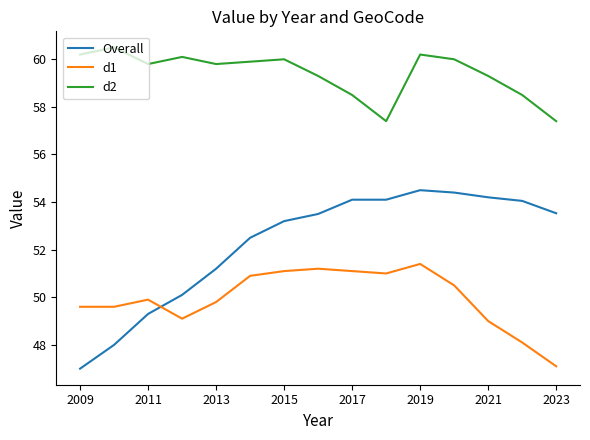

Rank the series by their average value, from lowest to highest.

d1, Overall, d2